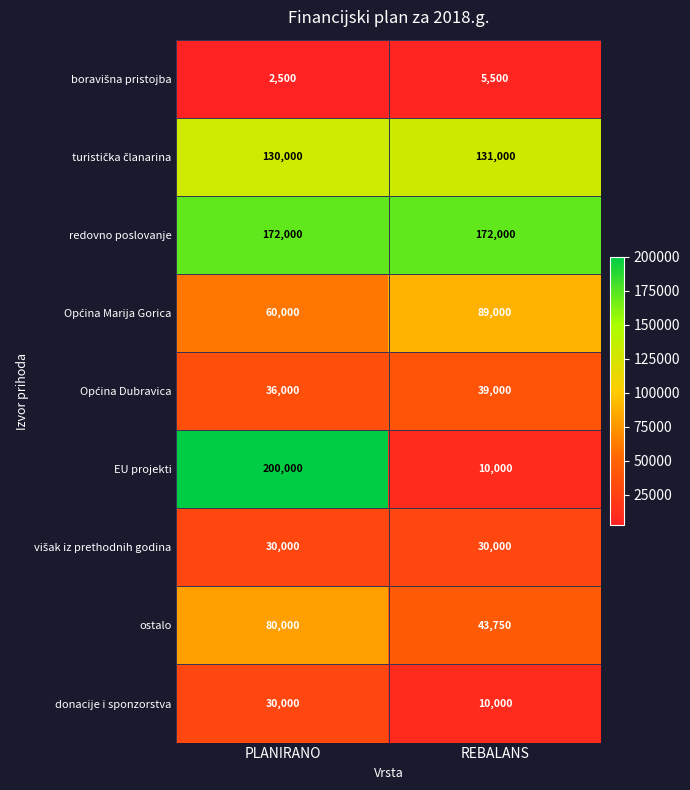

The EU projekti series shows 14523 at REBALANS. True or false?

False